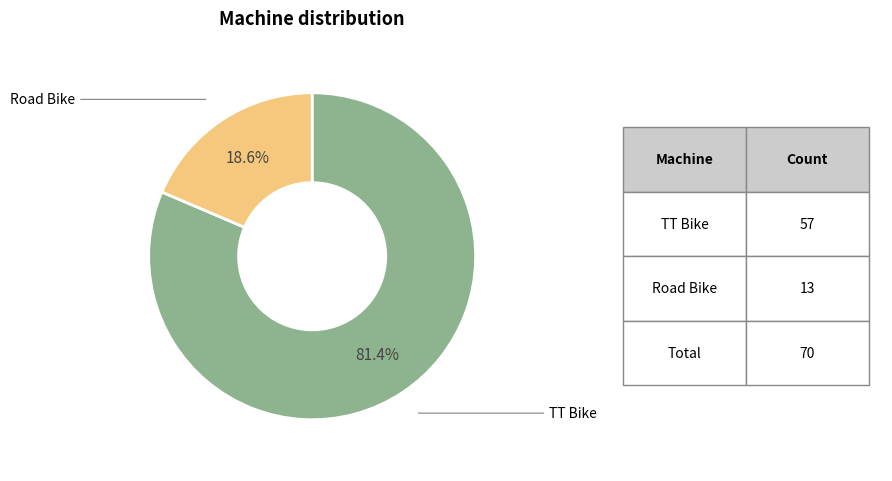

Is there a majority slice in this chart?

Yes